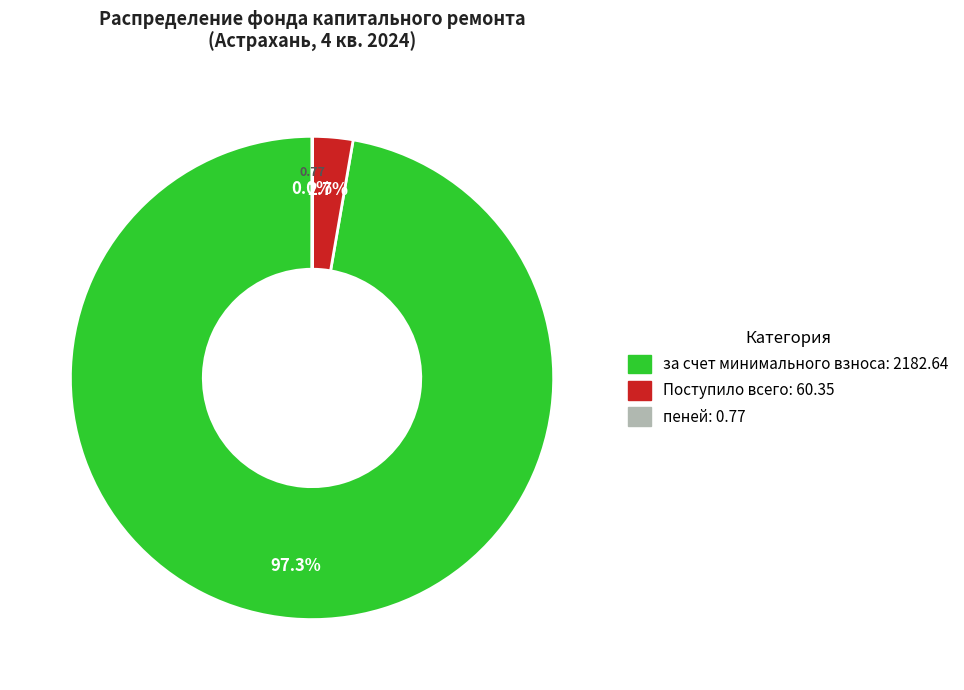

What is the majority slice?

за счет минимального взноса: 2182.64